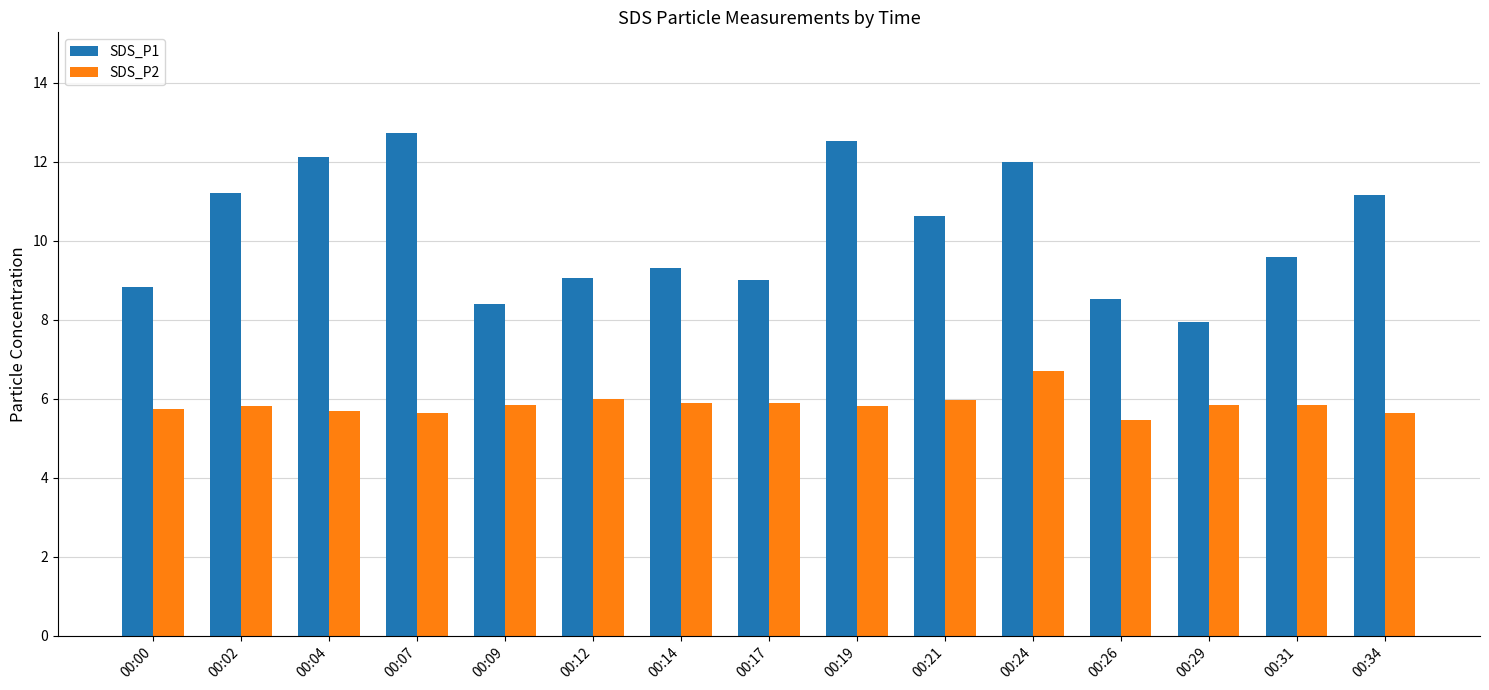

How many data points does each series have?

15